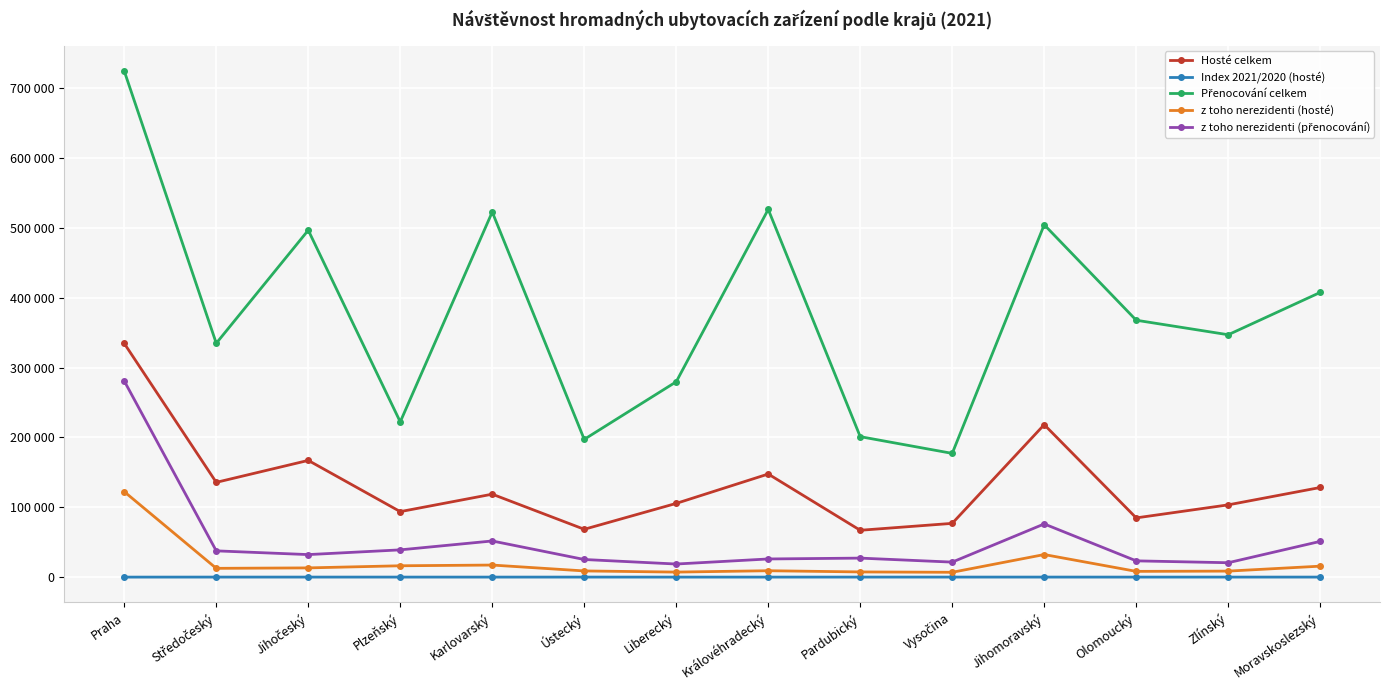

Is this an area chart (filled region under the line)?

No